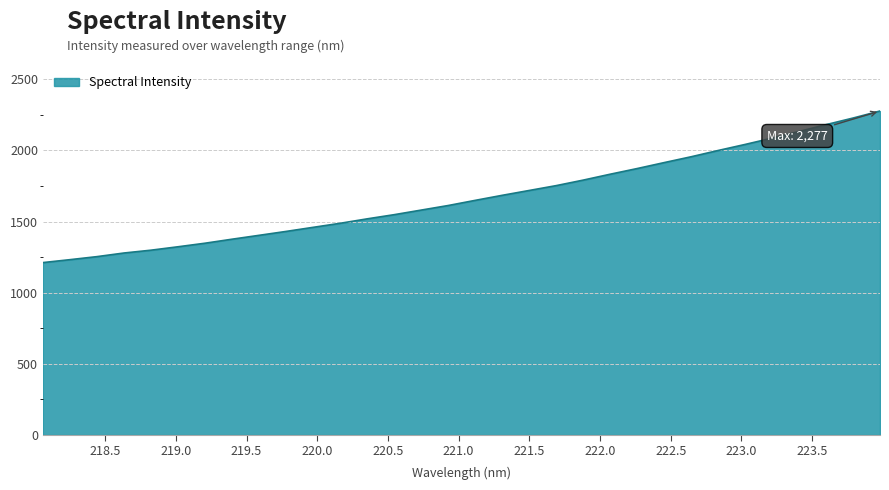

What is the maximum value shown in the chart?

2276.6